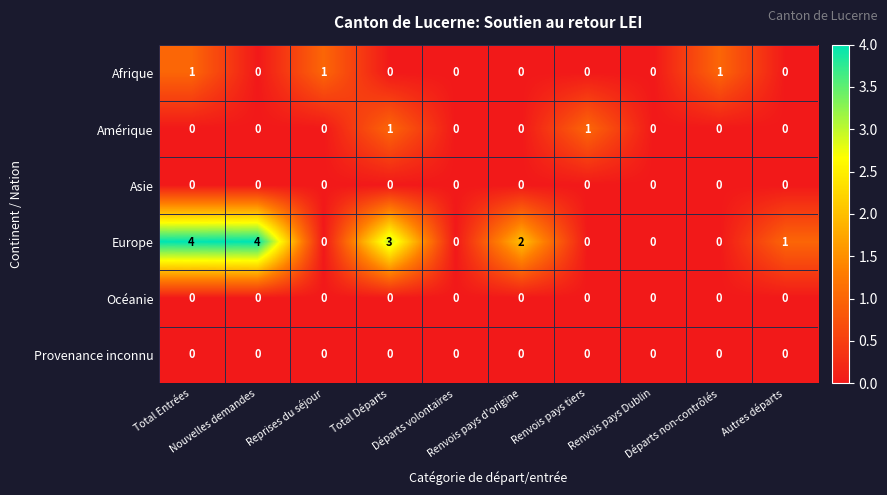

What is the maximum value shown in the chart?

4